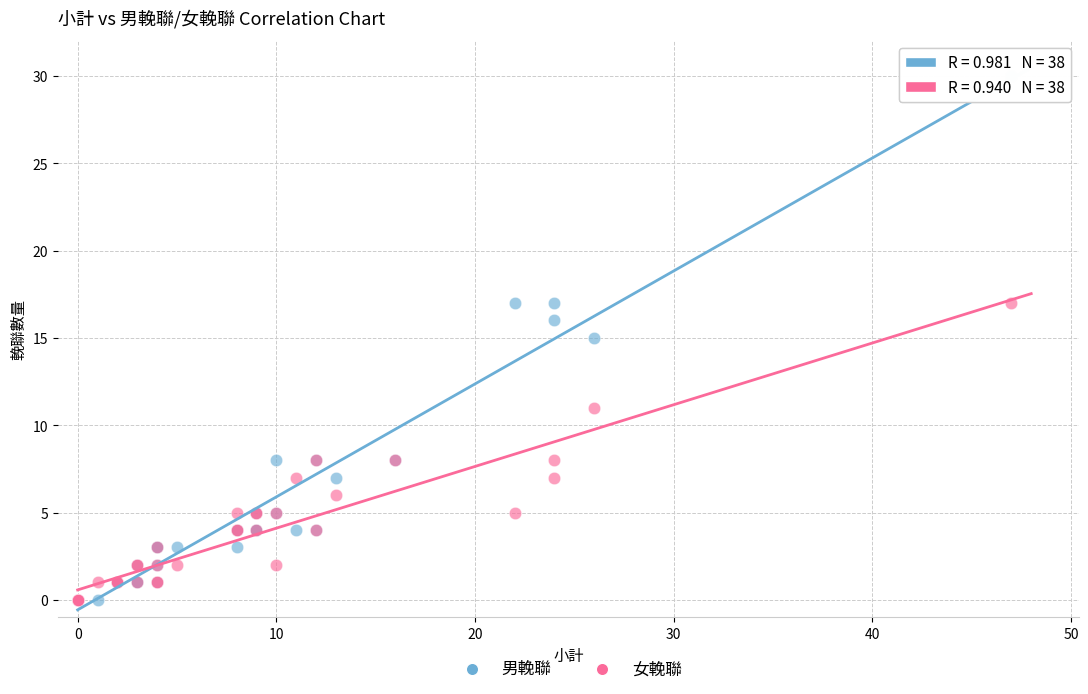

What are all the series names shown in the legend?

男輓聯, 女輓聯